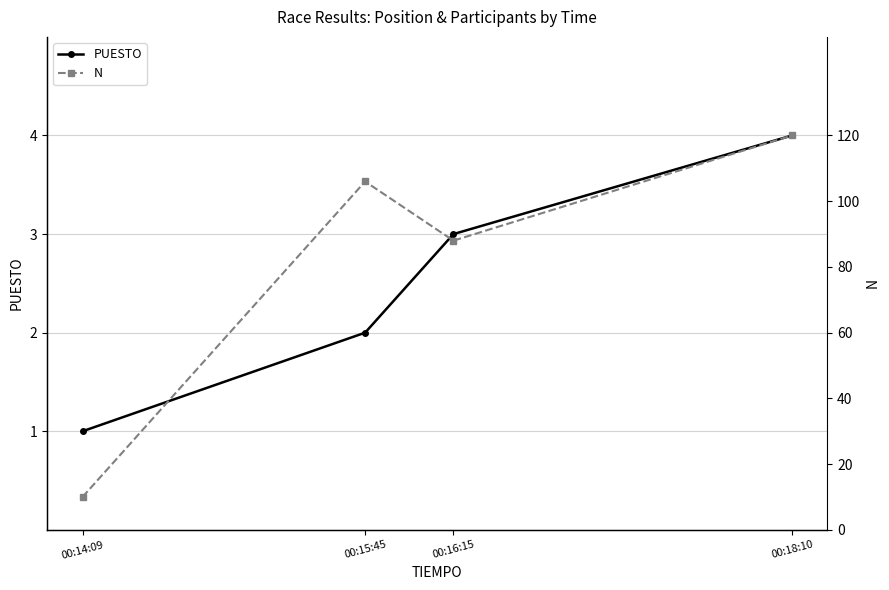

How many lines are shown in the chart?

2